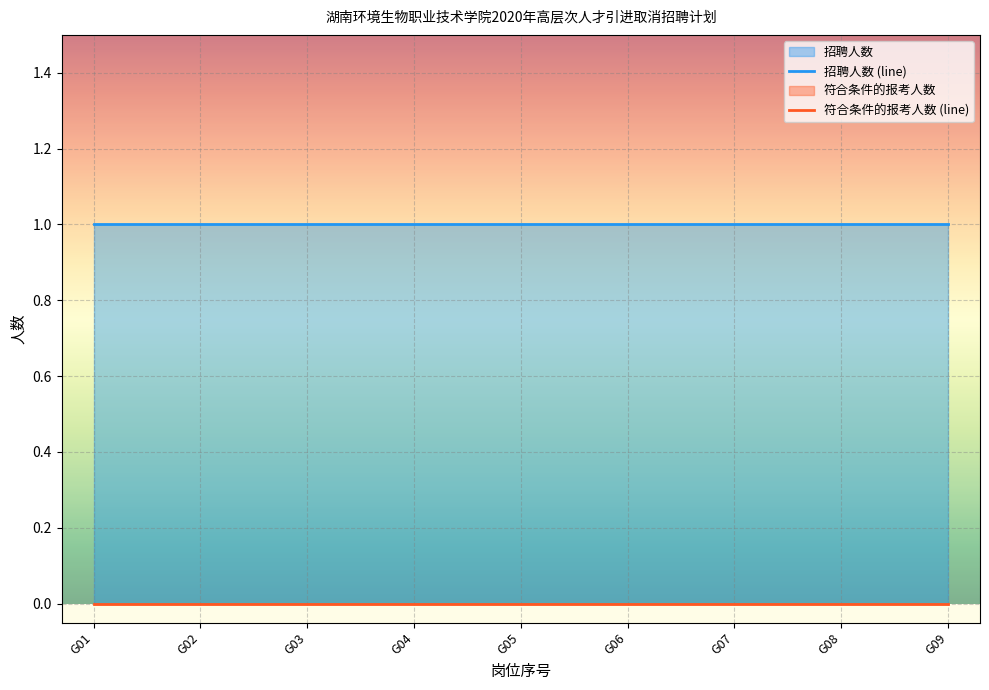

How many categories are shown in the chart?

9